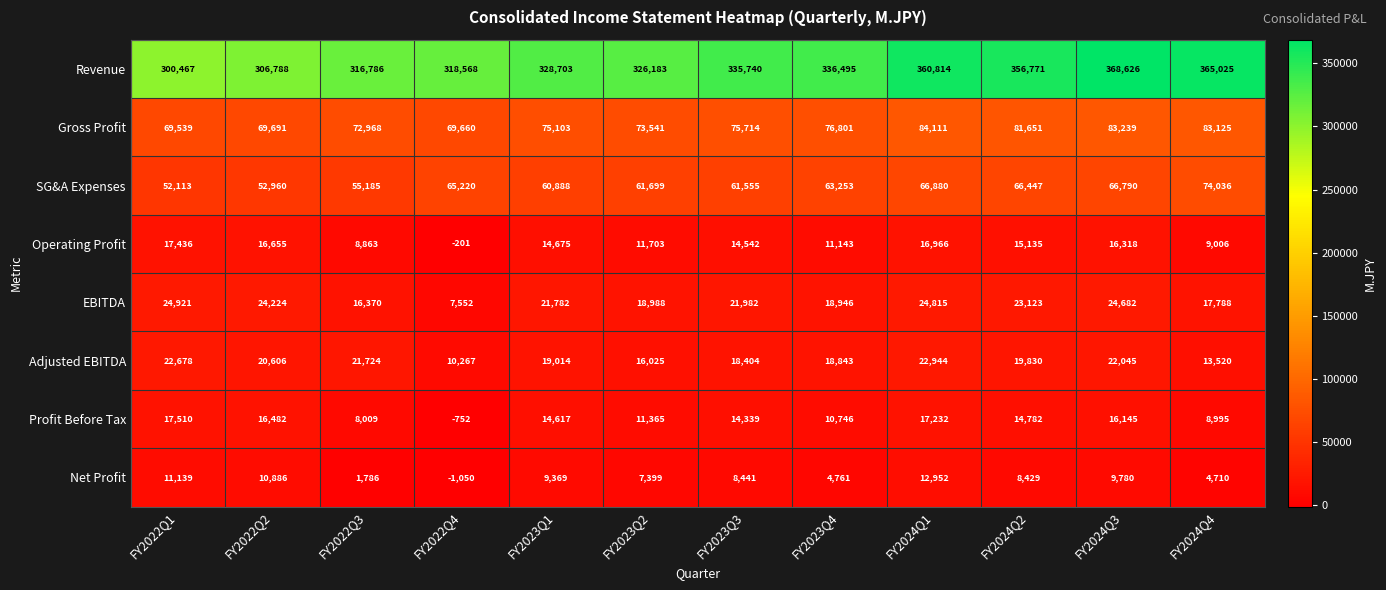

At which category is the sum across all series the highest?

FY2024Q3